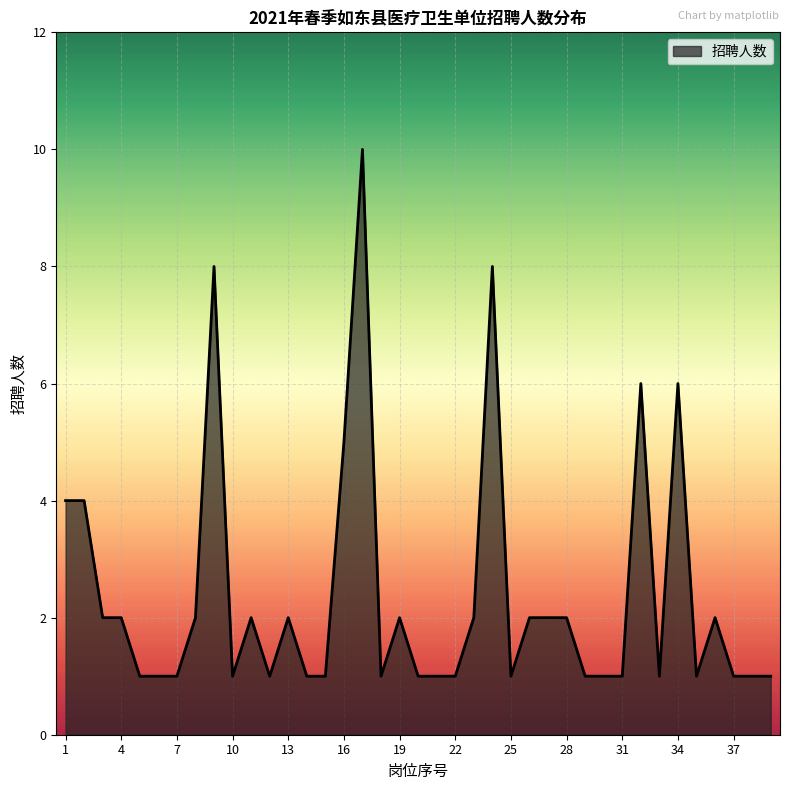

What is the maximum value shown in the chart?

10